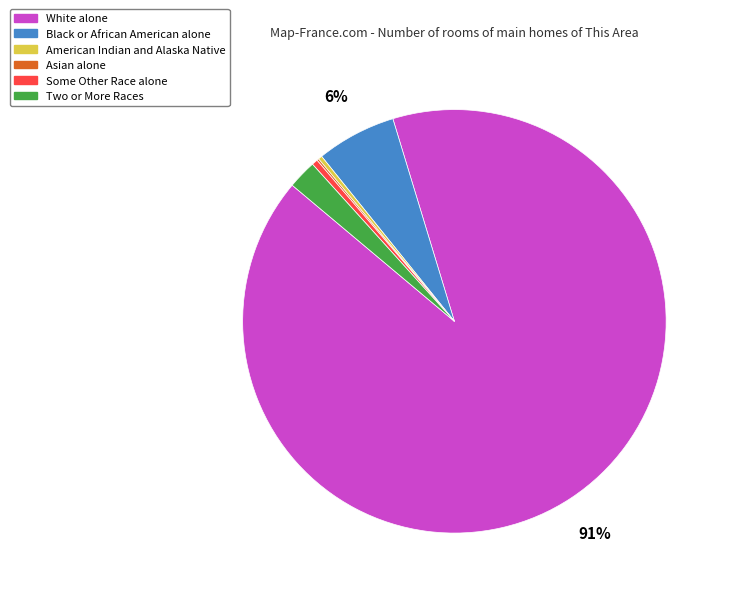

Do Two or More Races and Some Other Race alone together represent more than half of the pie?

No